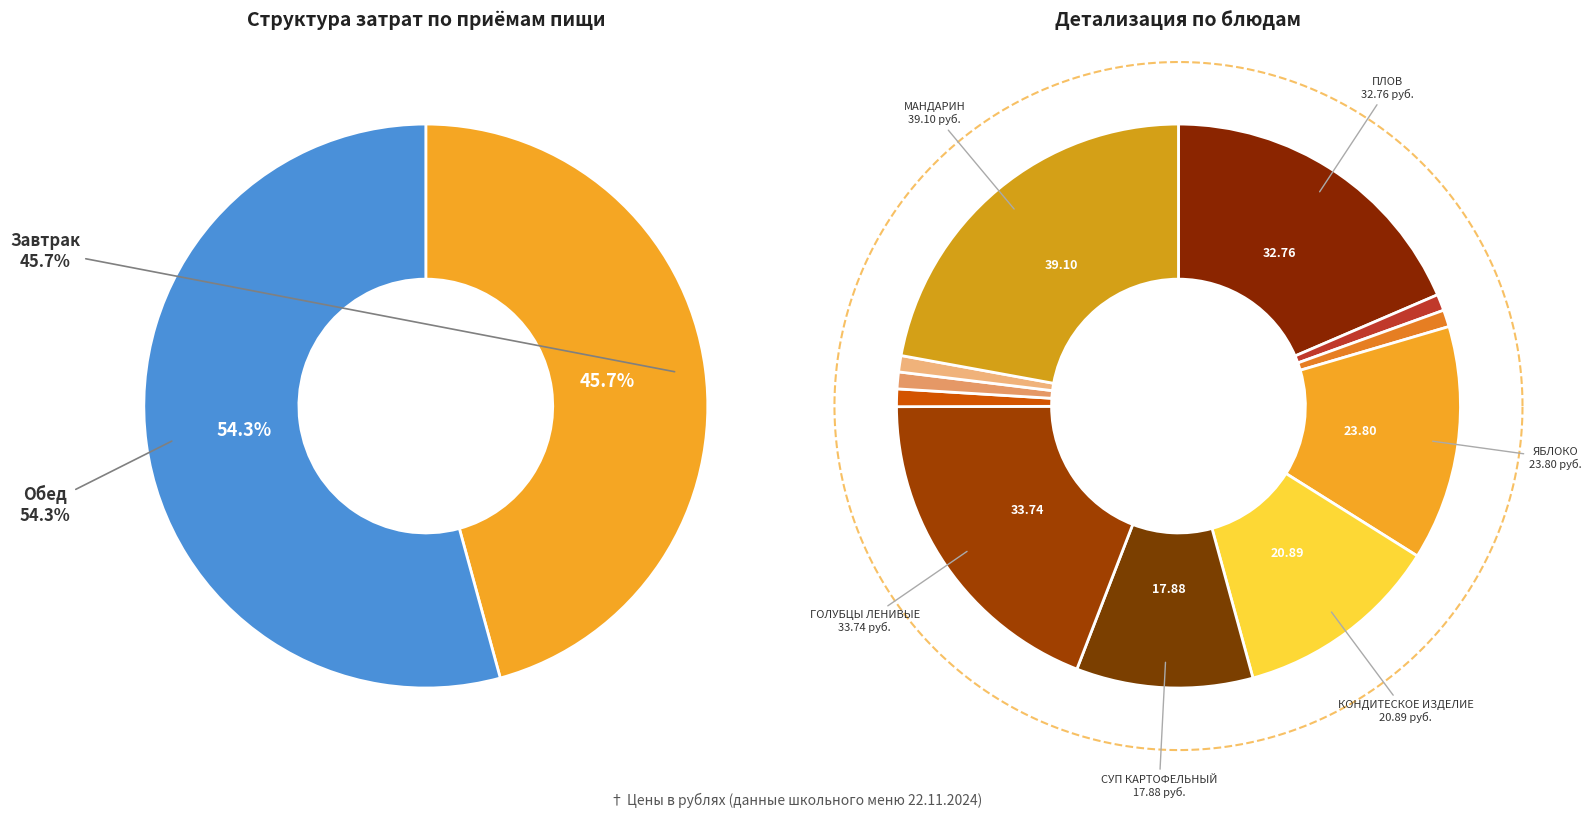

Combined, what portion of the pie is БАТОН and ХЛЕБ РЖАНОЙ (завтрак)?

2.0%